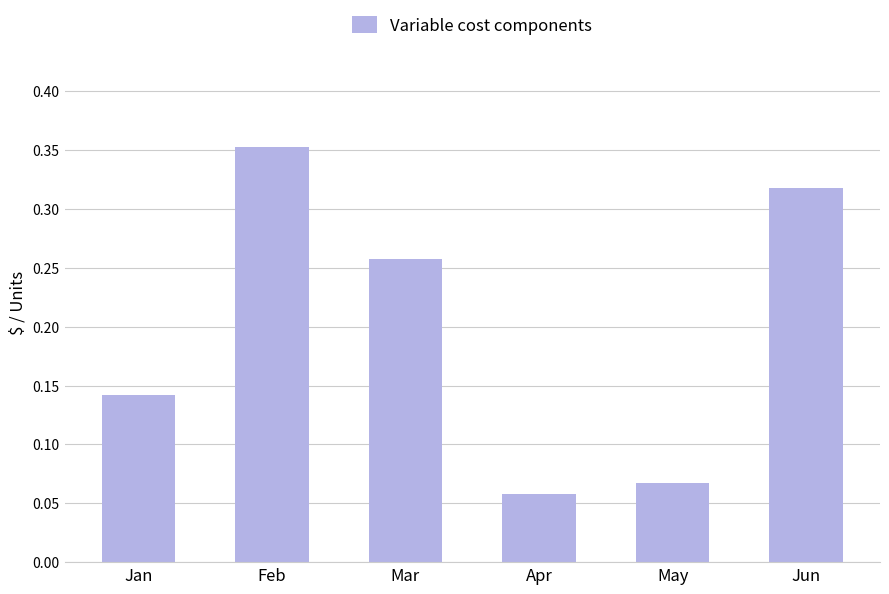

Between Jun and Feb, which is larger?

Feb